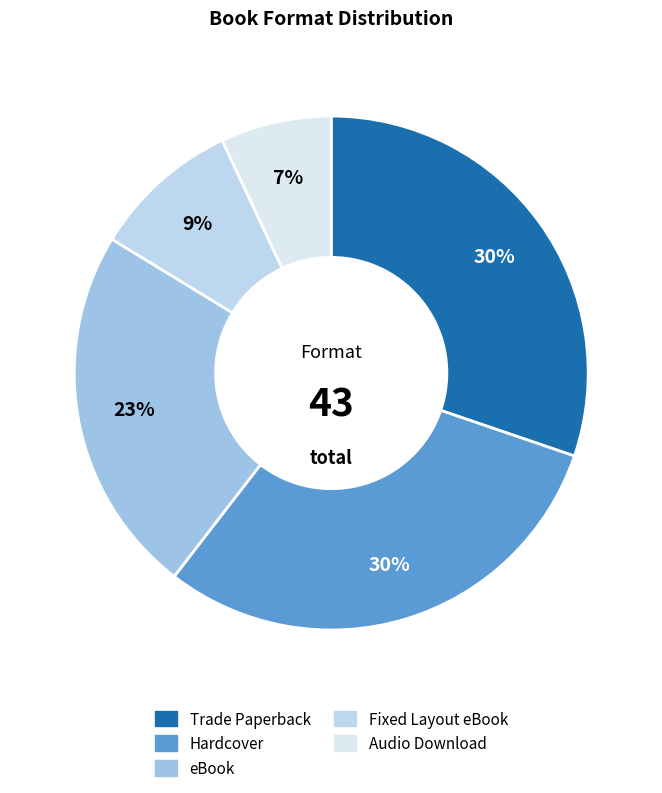

Is it true that Fixed Layout eBook is 17% of the pie?

False